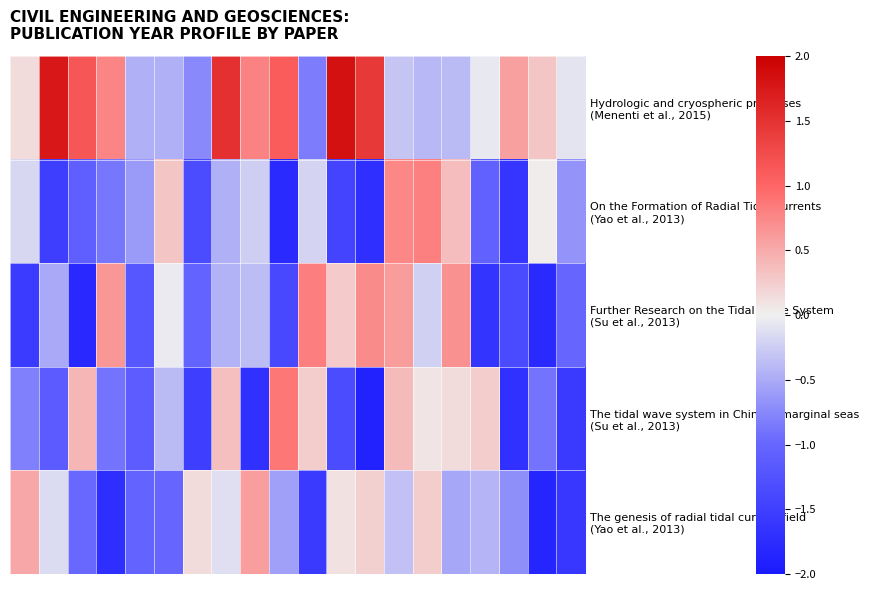

At which category is the sum across all series the highest?

13